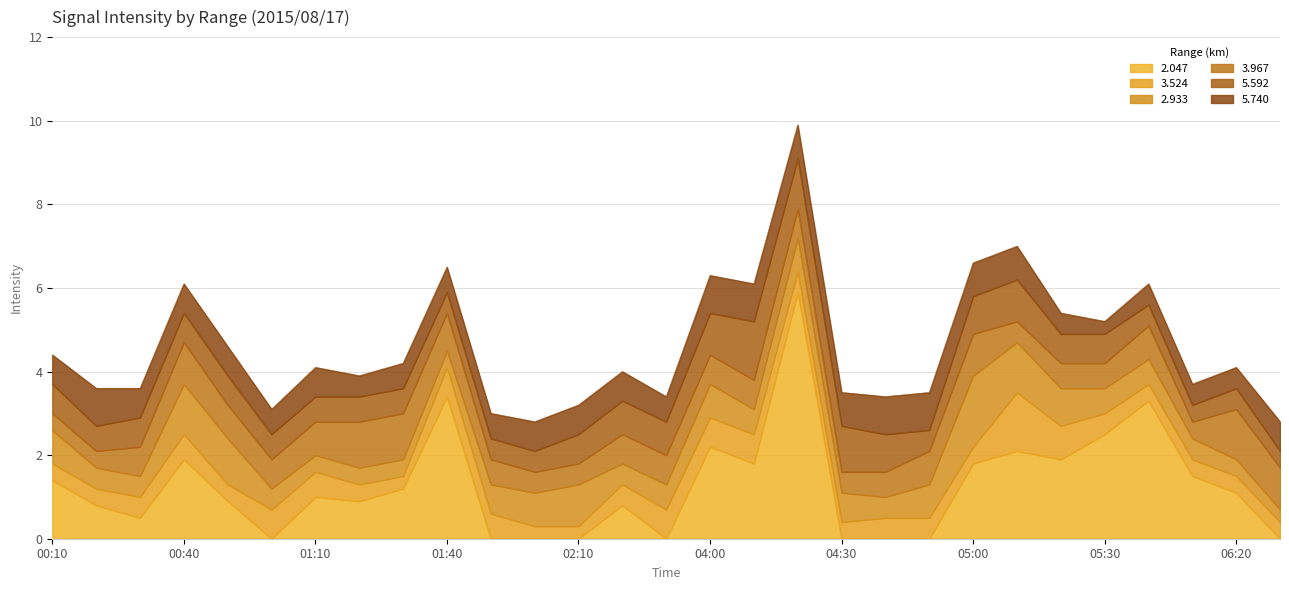

Which series has the largest total across all categories?

2.047